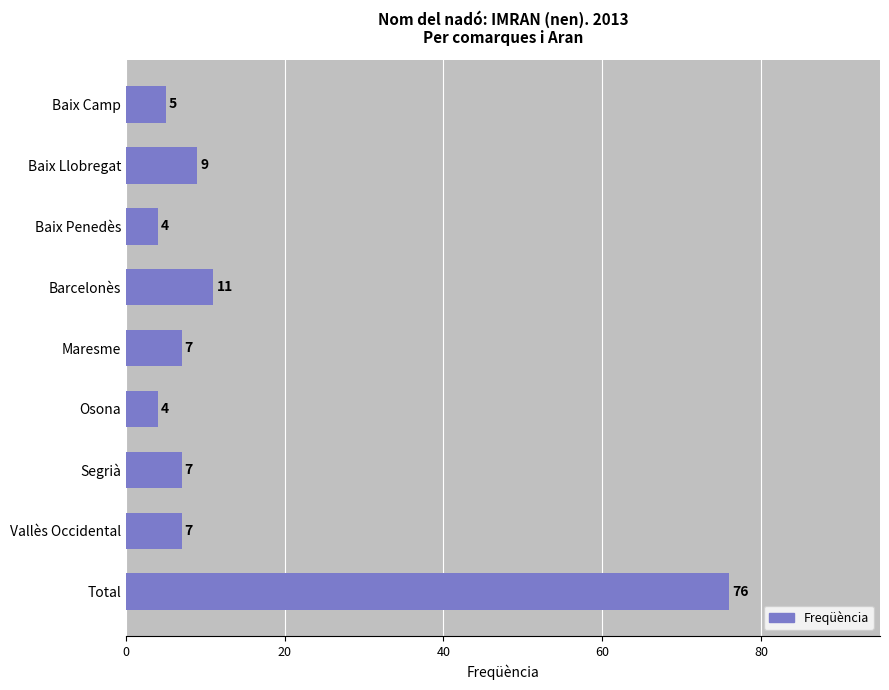

How many bars are there in total?

9